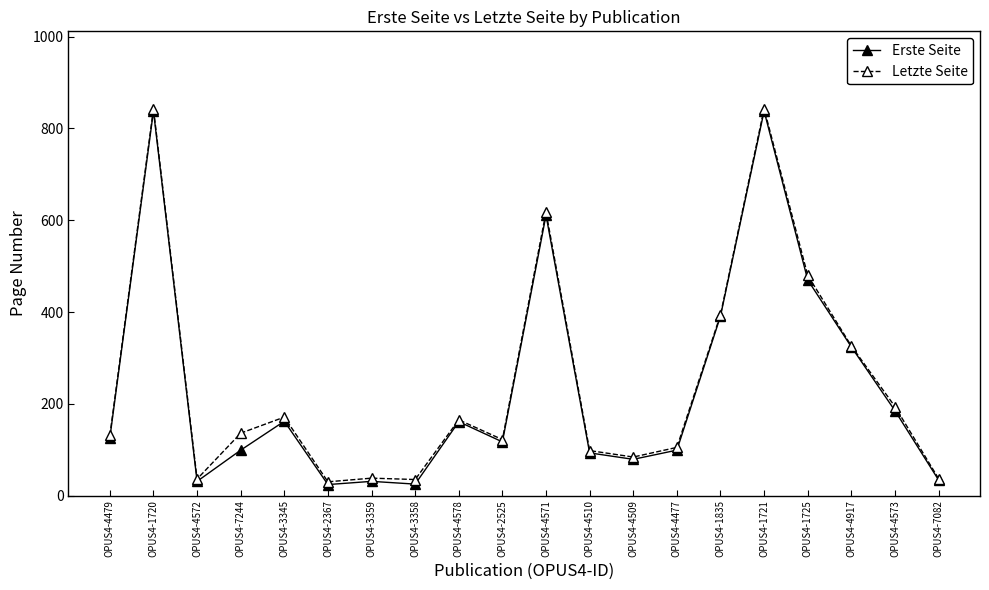

What is the label of the 17th point from the left?

OPUS4-1725